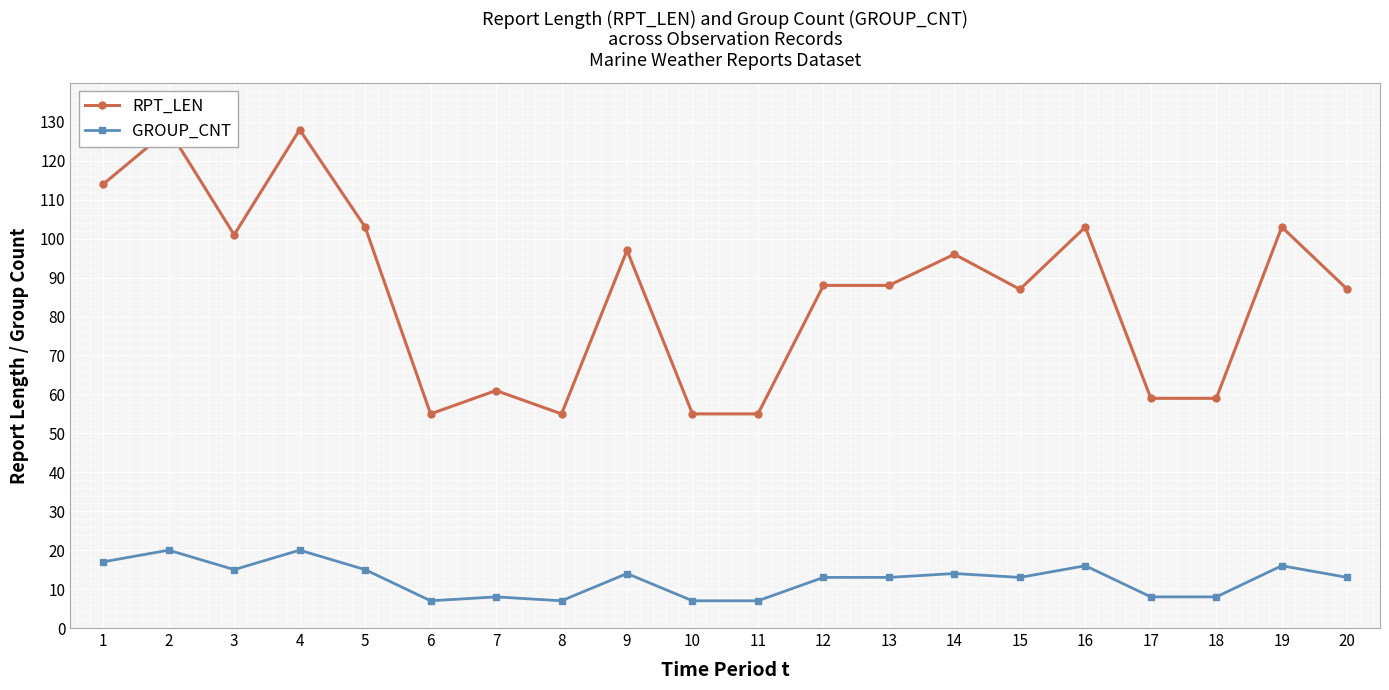

What is the total value across all series at 11?

62